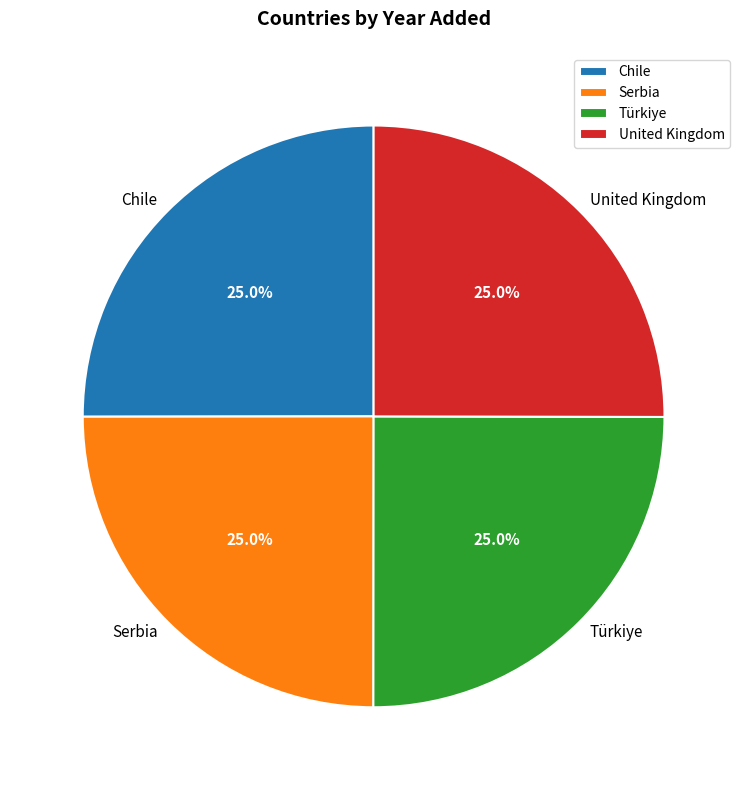

Does Türkiye account for over 50% of the chart?

No